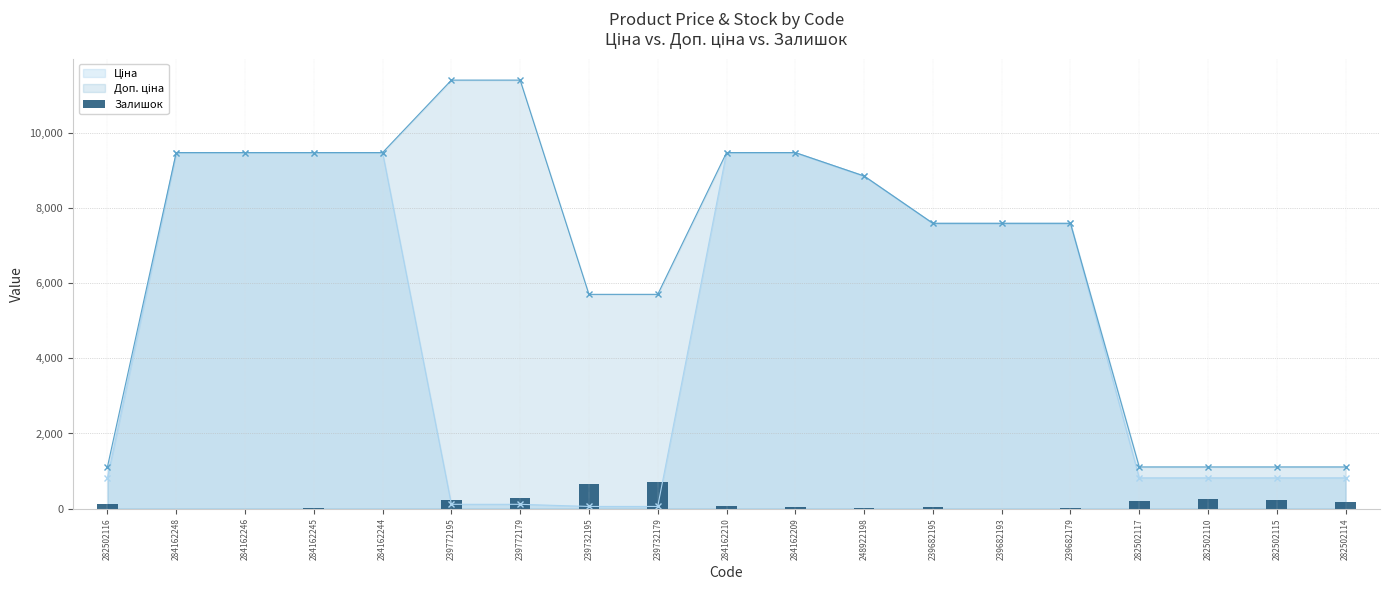

True or false: the data shows 218 at 239772195.

True